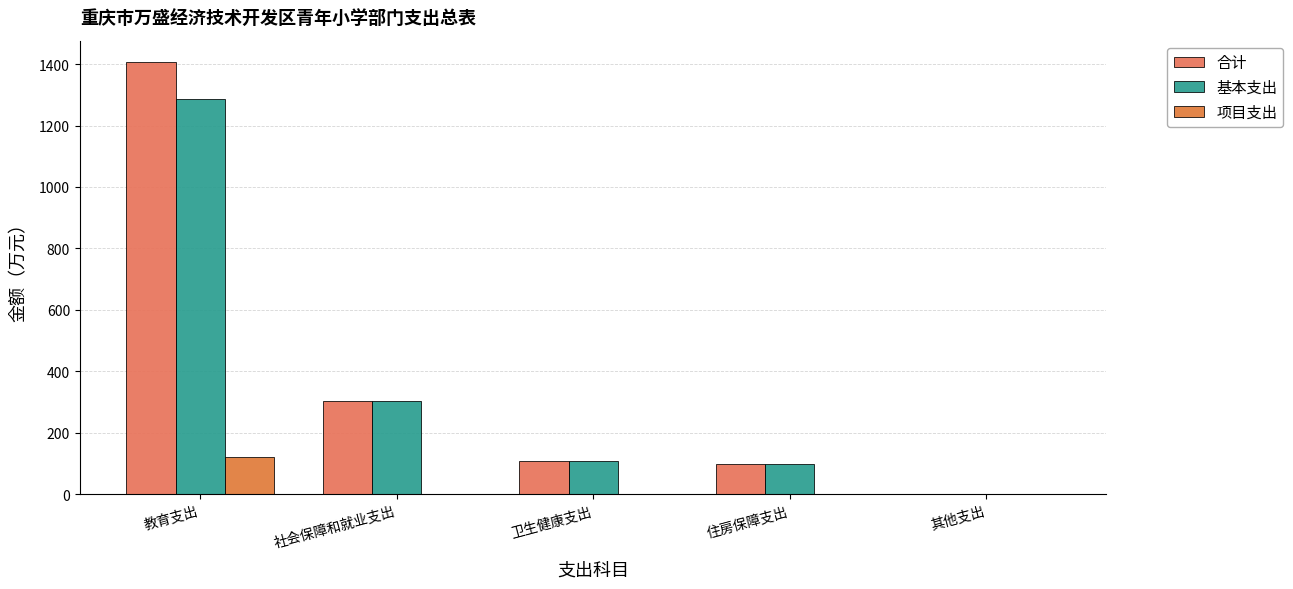

Which series has the widest spread of values?

合计